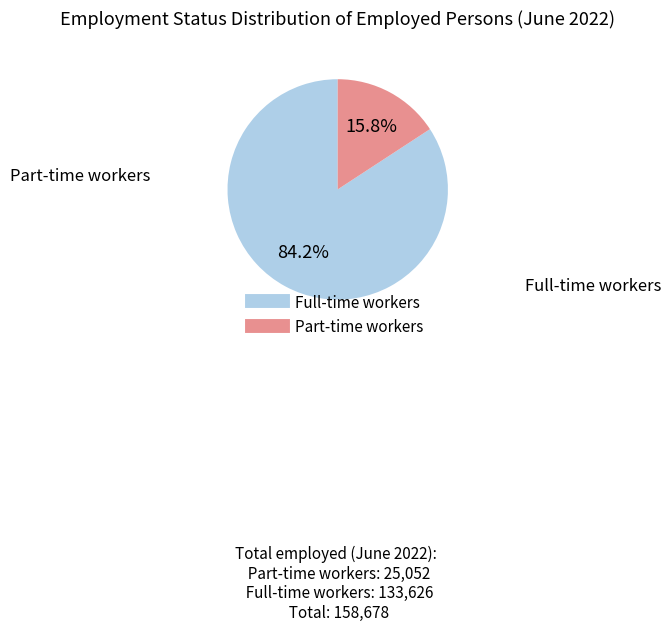

What is the ratio of the value at Full-time workers to the value at Part-time workers?

5.3